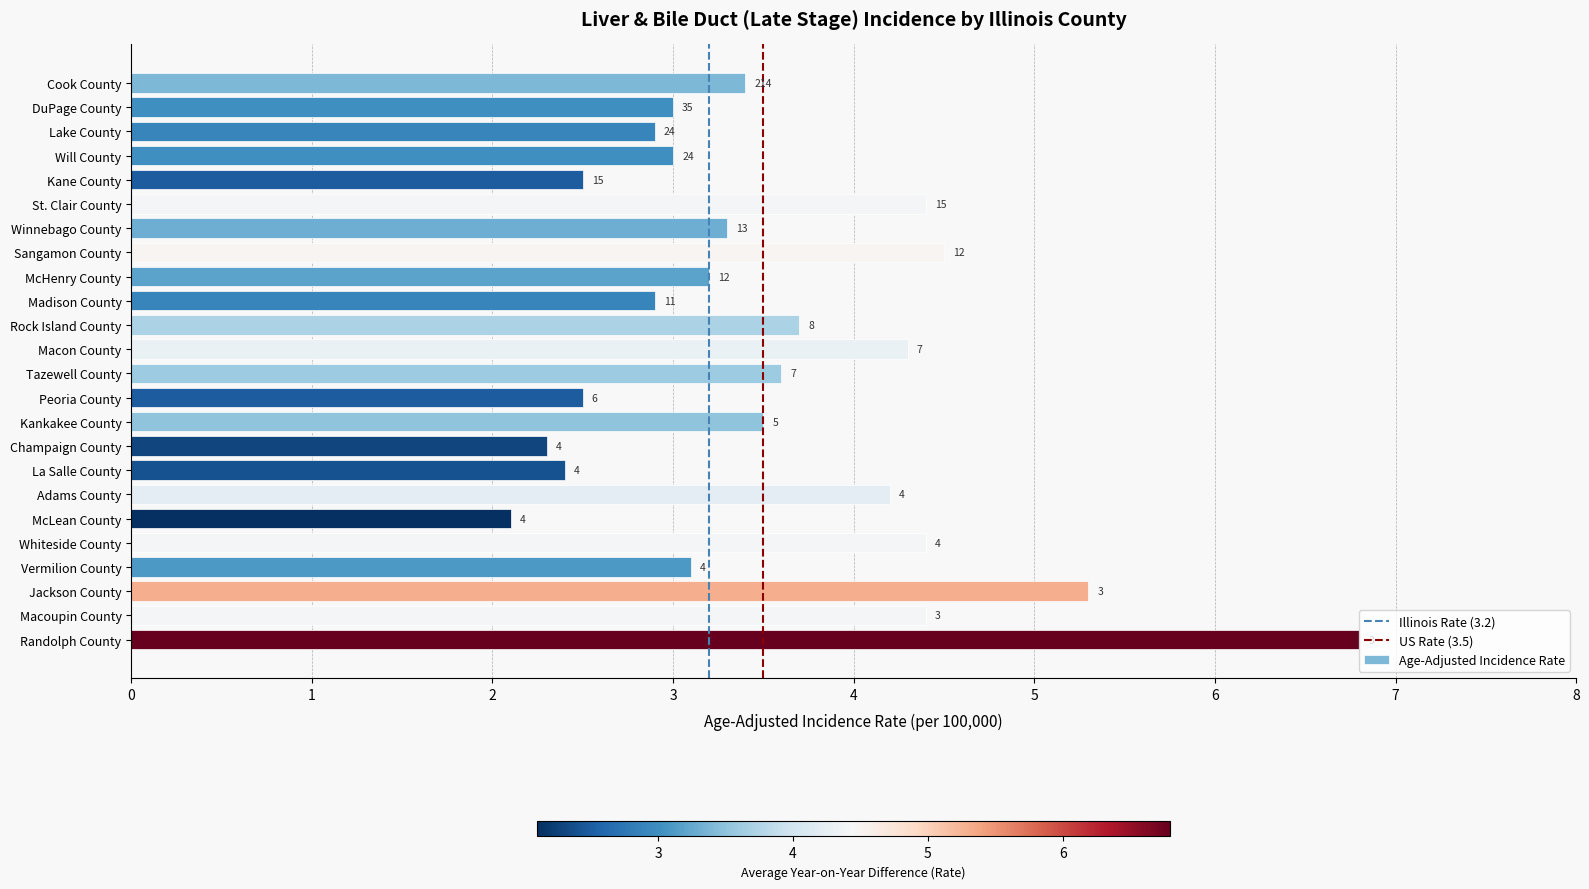

Is it true that the value at Tazewell County is 3.6?

True